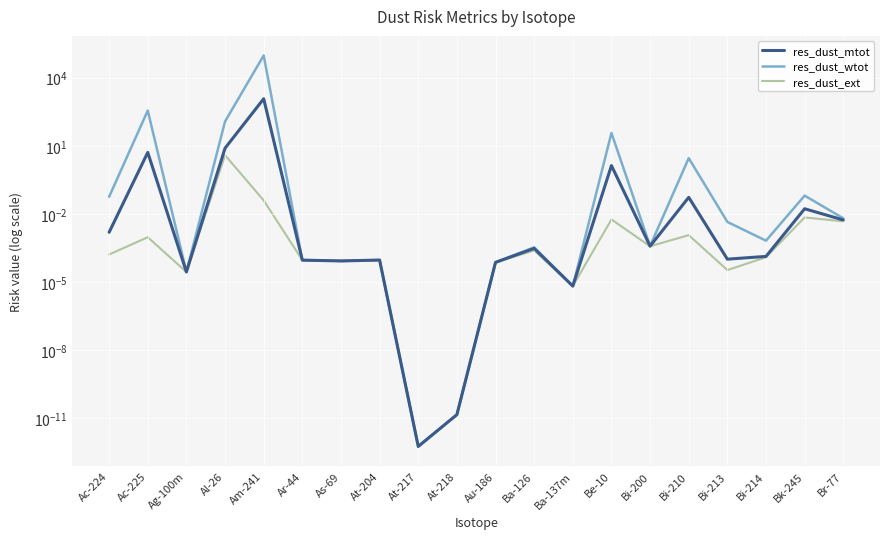

Which series has the largest total across all categories?

res_dust_wtot